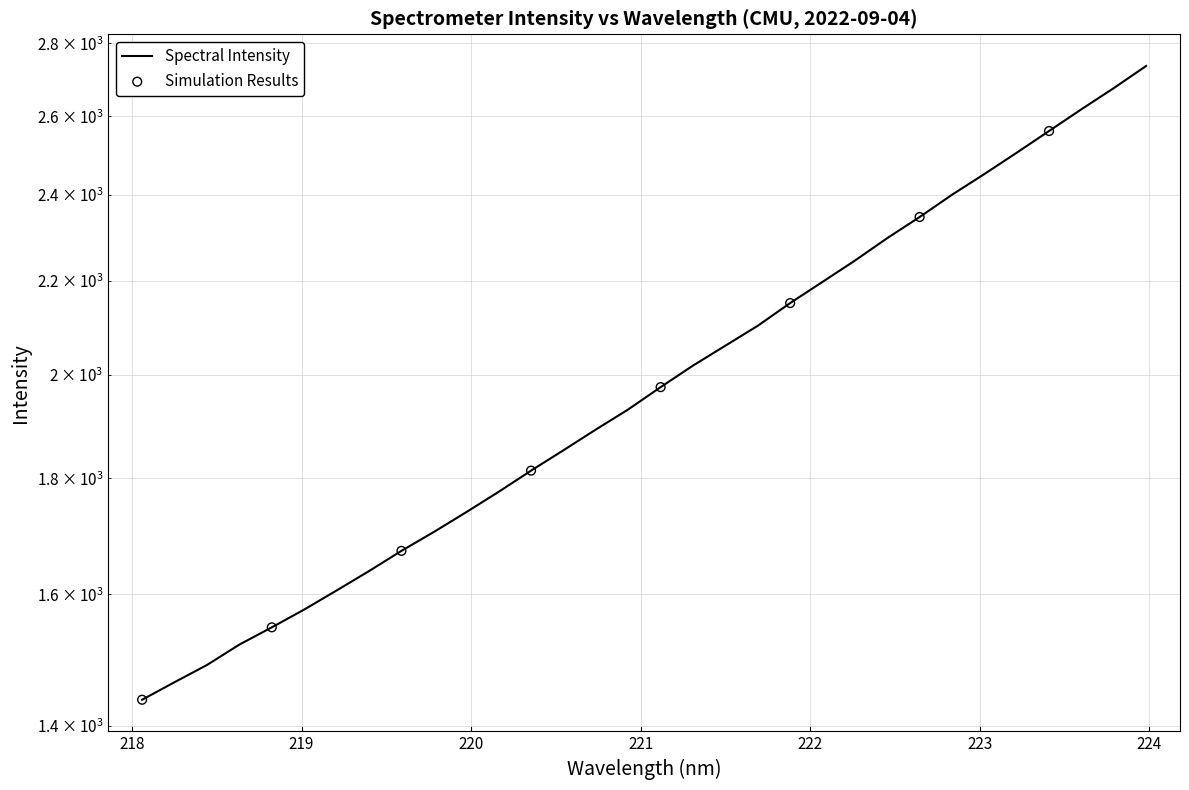

Which has a higher value, 218.442 or 219.3979?

219.3979